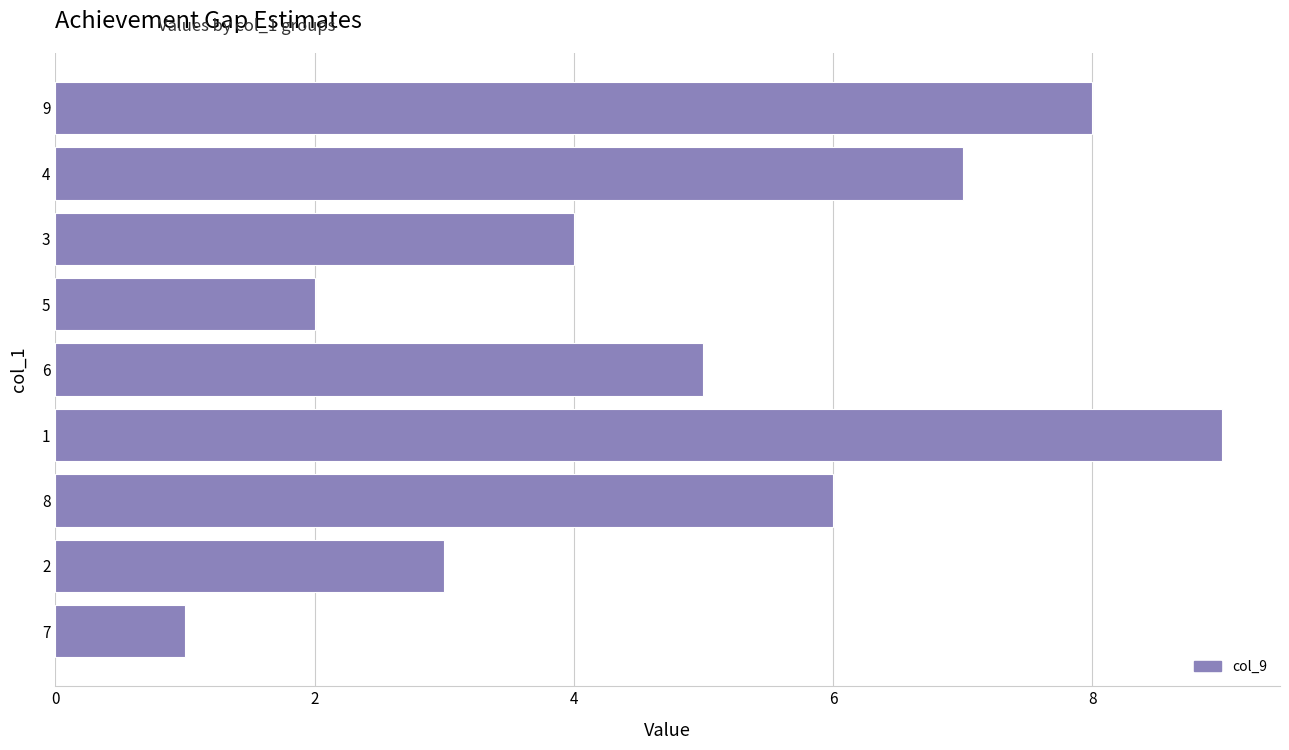

The chart shows a value of 10 at 4. True or false?

False